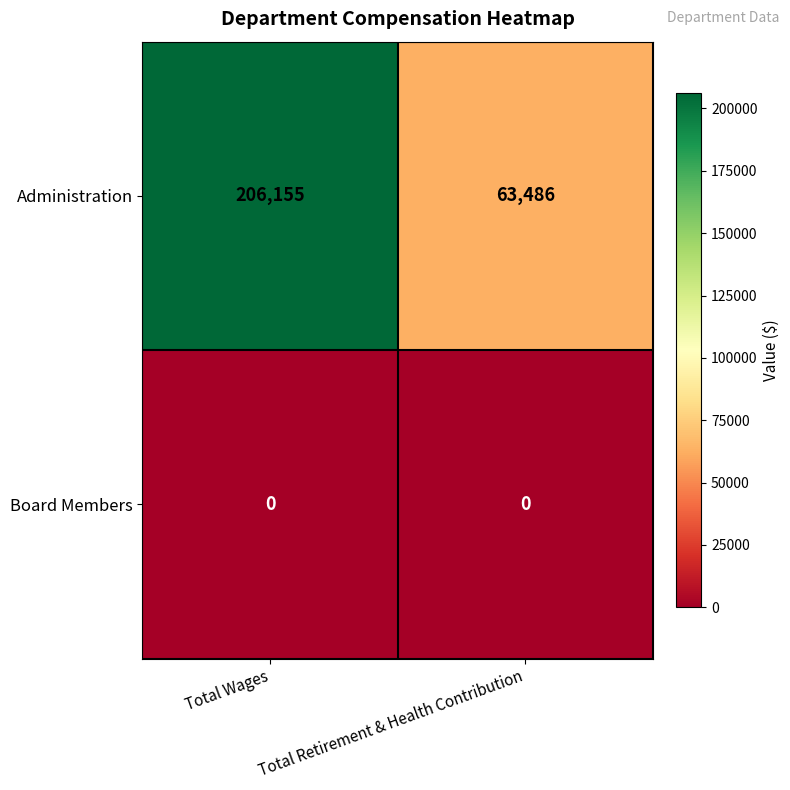

What value does the Administration series have at Total Retirement & Health Contribution, to the nearest 100?

63500